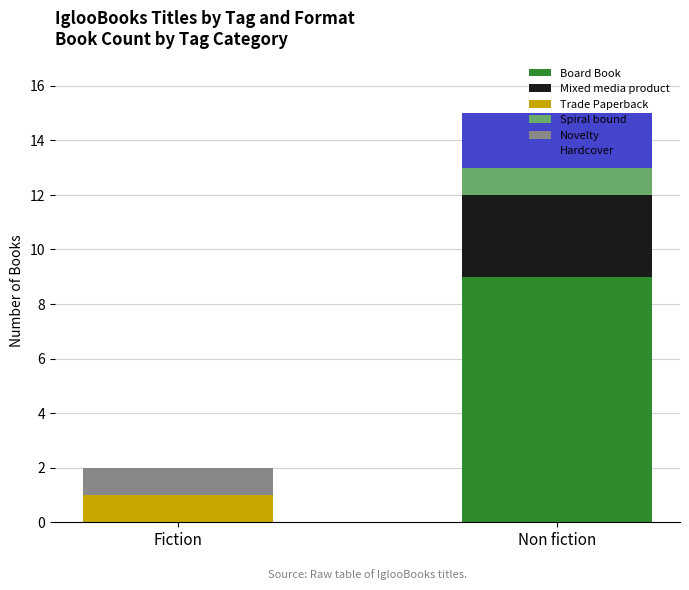

What is the total value across all series at Fiction?

2